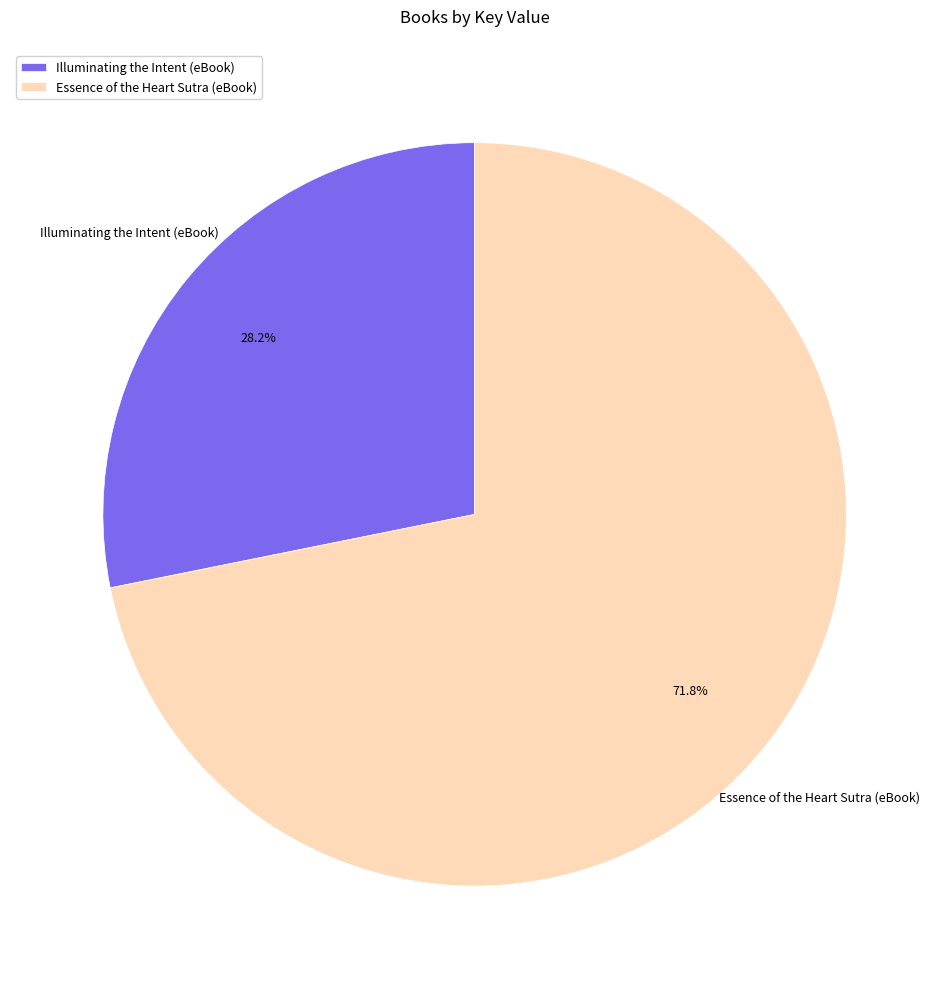

What is the majority slice?

Essence of the Heart Sutra (eBook)